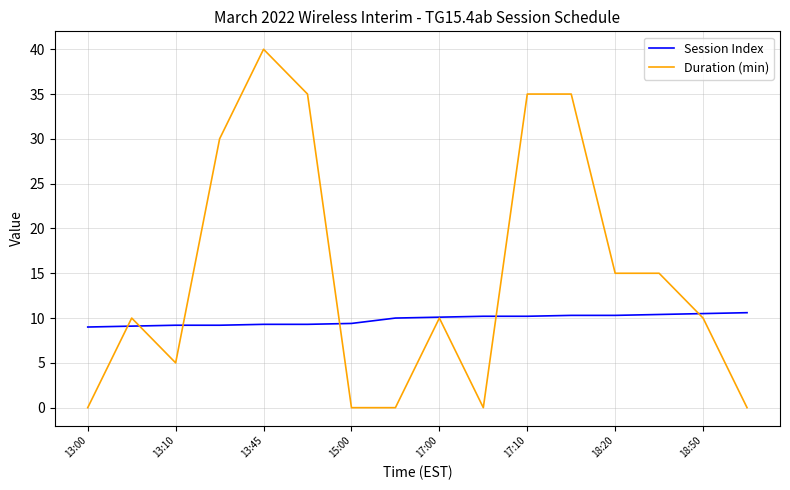

What is the greatest value displayed?

40.0